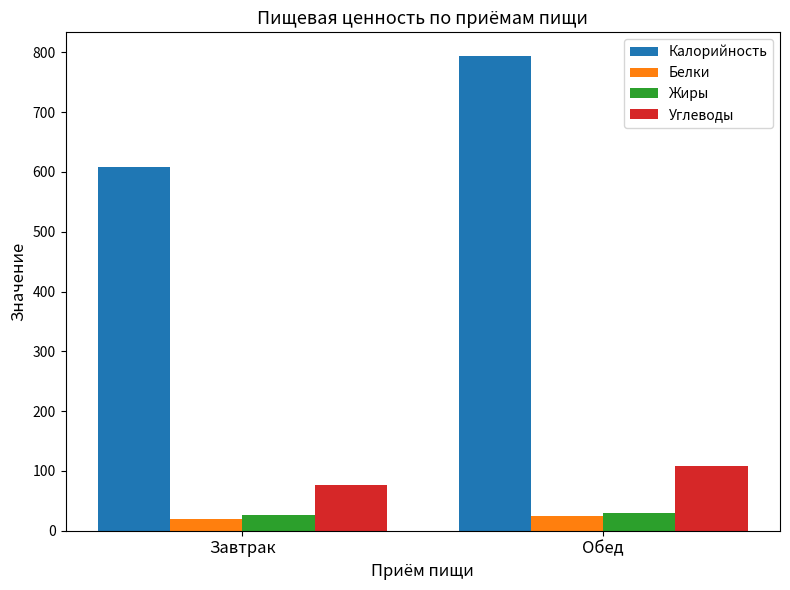

Which category has the highest value across all series?

Обед